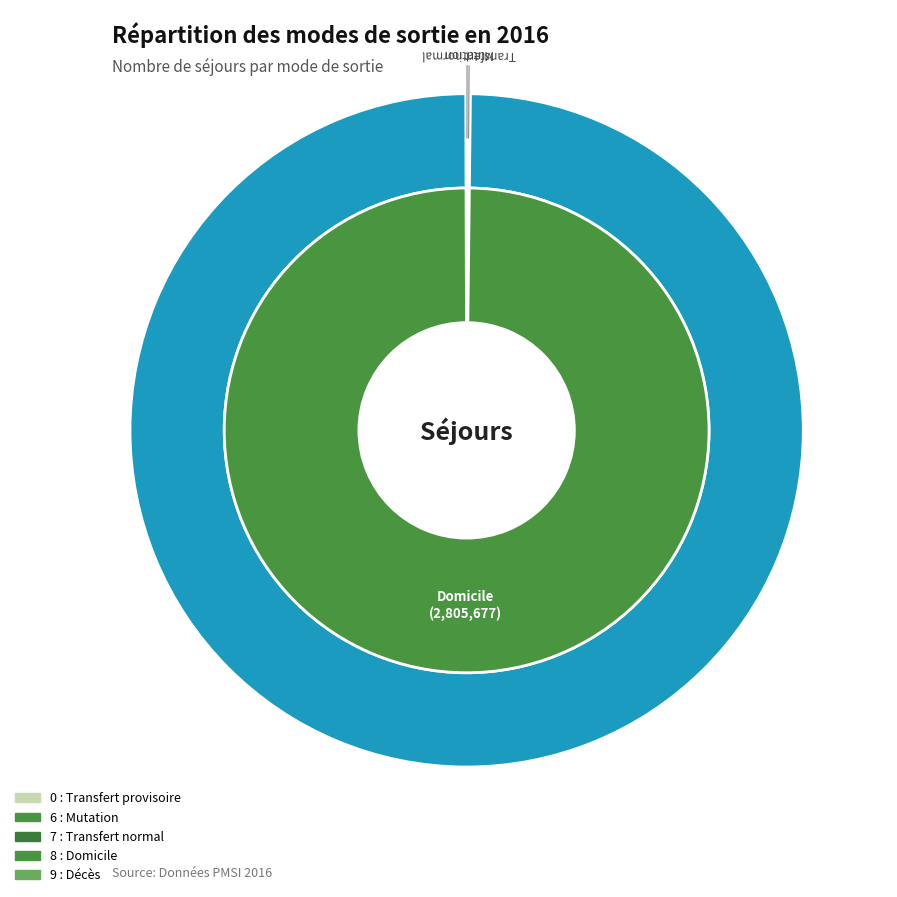

How many slices are in this pie chart?

5